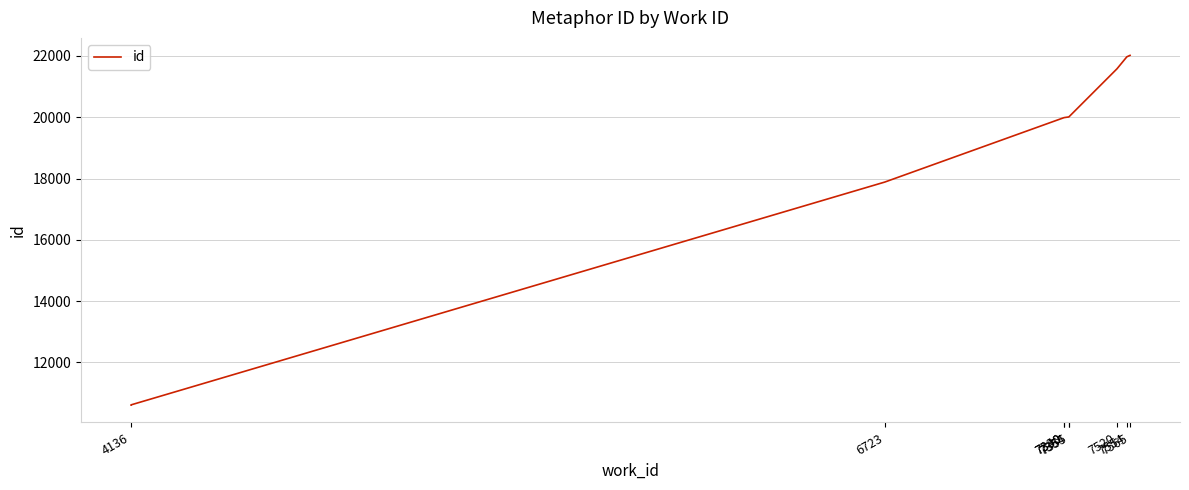

Reading right to left, list all the values displayed in this chart.

22019	21972	21579	20011	20009	19990	19986	17885	10616	10613